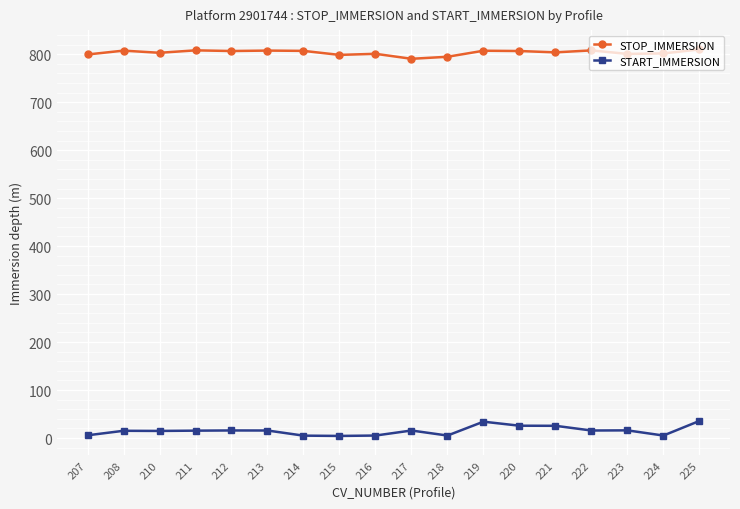

What is the difference between the maximum and minimum values in the START_IMMERSION series?

31.2